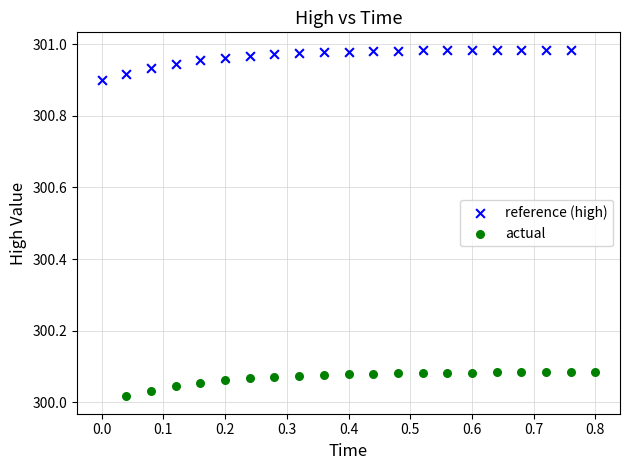

Which series reaches the minimum Y coordinate?

actual